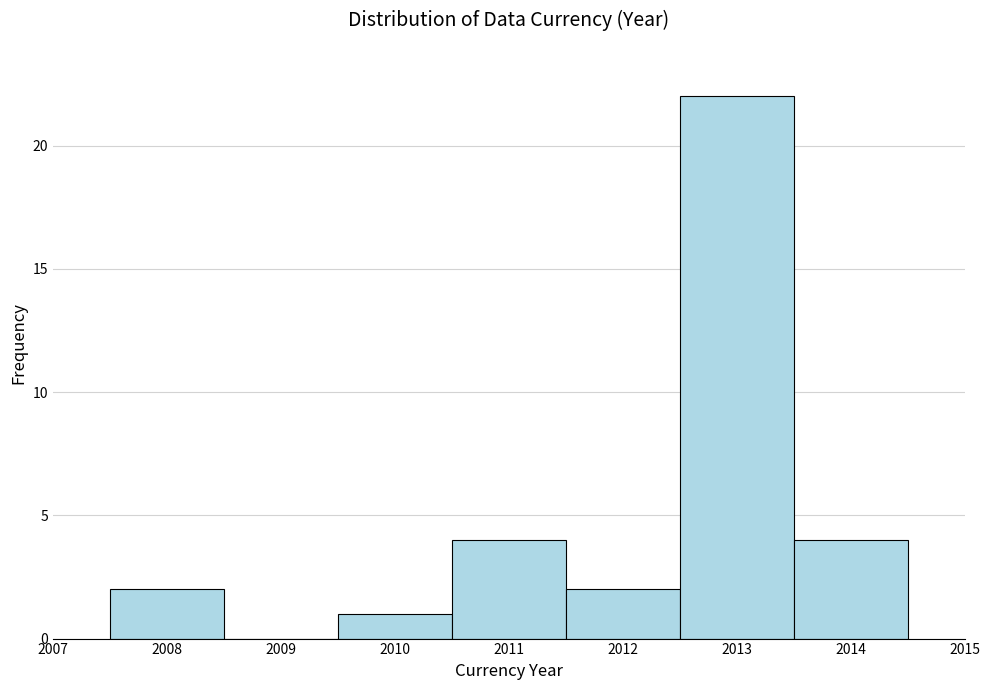

Reading left to right, transcribe this chart: for each bar, give the range it covers on the x-axis and its height. The values are not printed on the chart, so give them approximately, as read against the axis.

2007.5 to 2008.5: 2
2008.5 to 2009.5: 0
2009.5 to 2010.5: 1
2010.5 to 2011.5: 4
2011.5 to 2012.5: 2
2012.5 to 2013.5: 22
2013.5 to 2014.5: 4